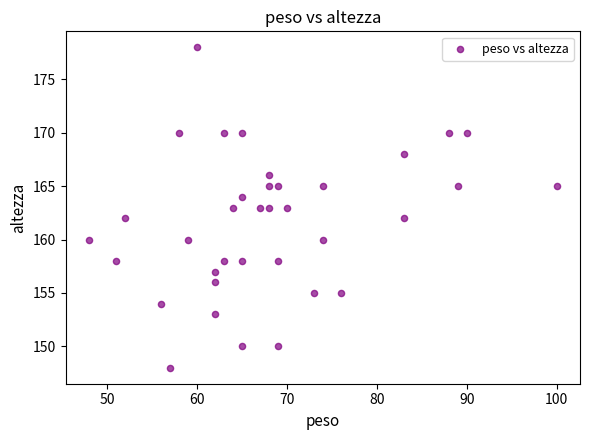

What is the range of Y values (max minus min)?

30